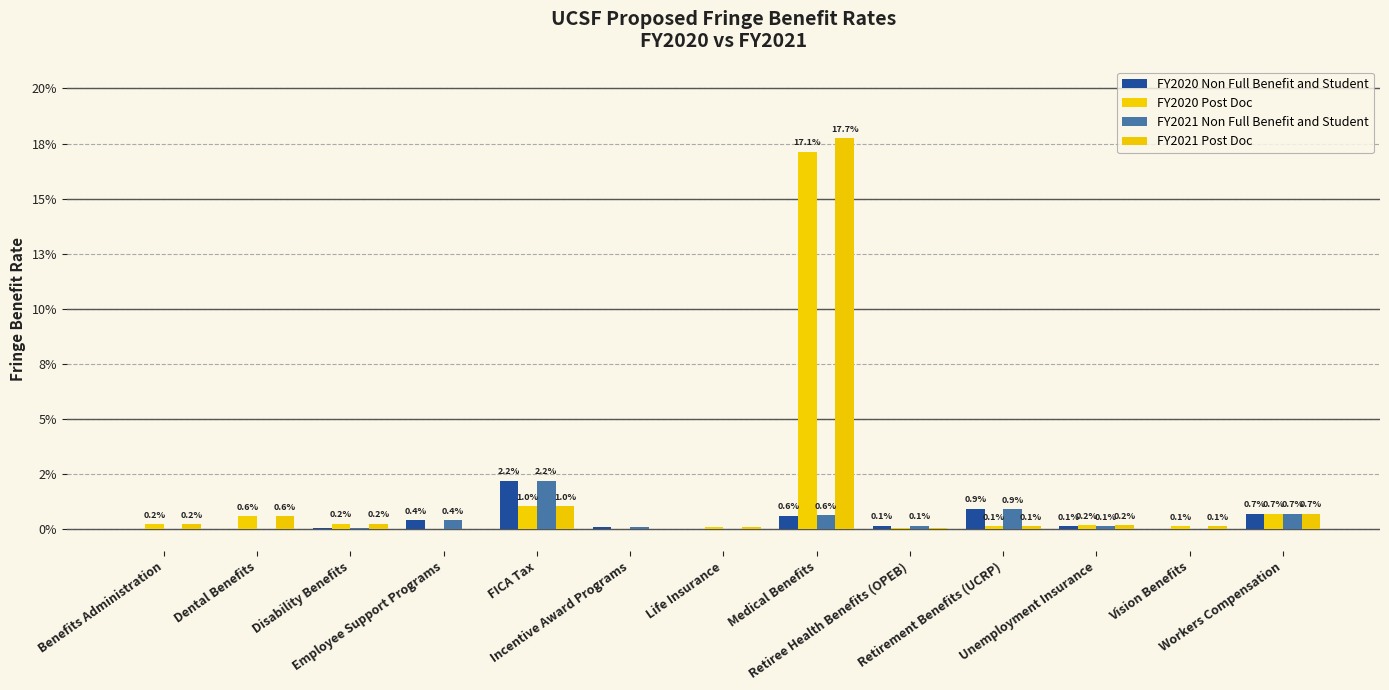

Which series has the largest total across all categories?

FY2021 Post Doc